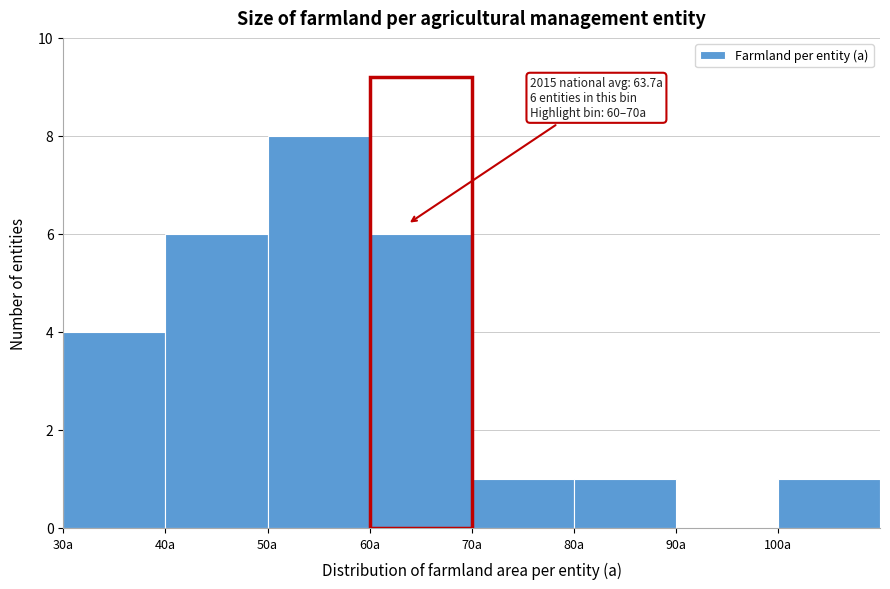

Which range on the x-axis has the tallest bar?

50 to 60